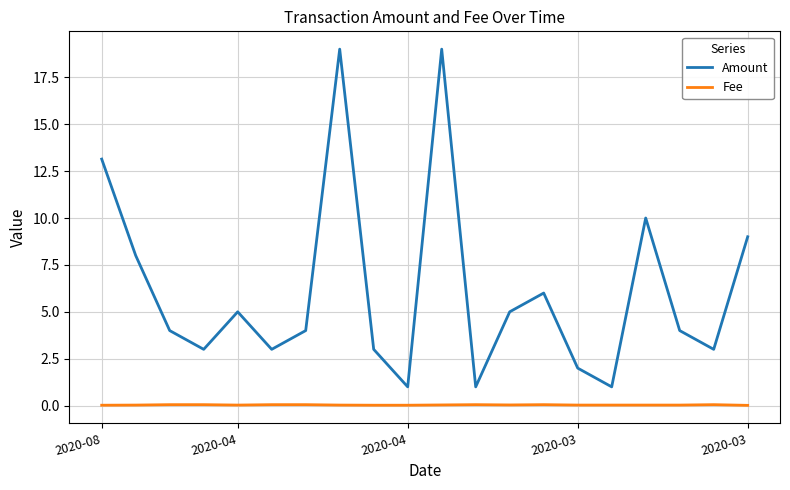

At how many categories does at least one series exceed 15?

2